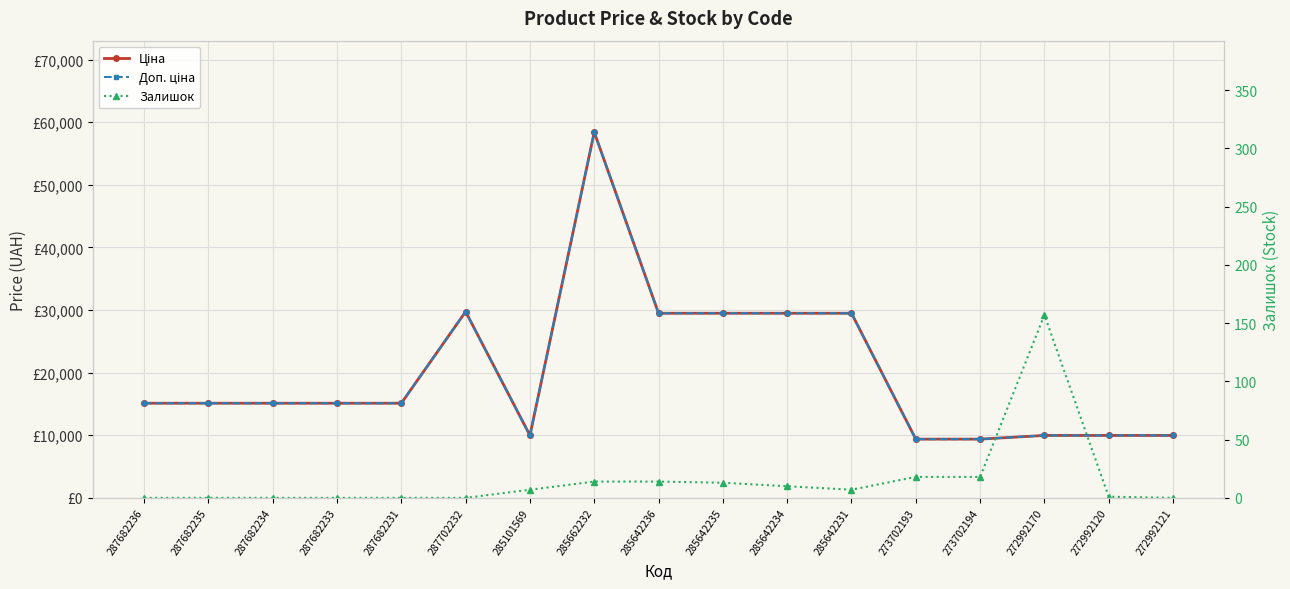

True or false: Ціна and Залишок intersect in this chart.

False